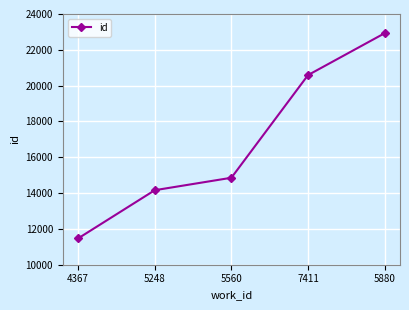

Rank the categories by value from lowest to highest.

4367, 5248, 5560, 7411, 5880